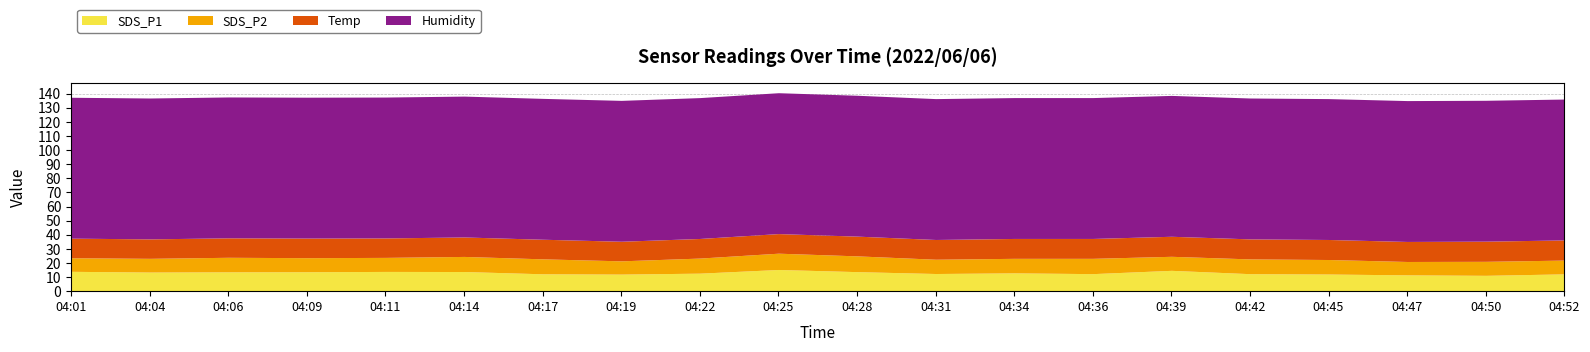

What value does the Humidity series have at 04:06?

99.9